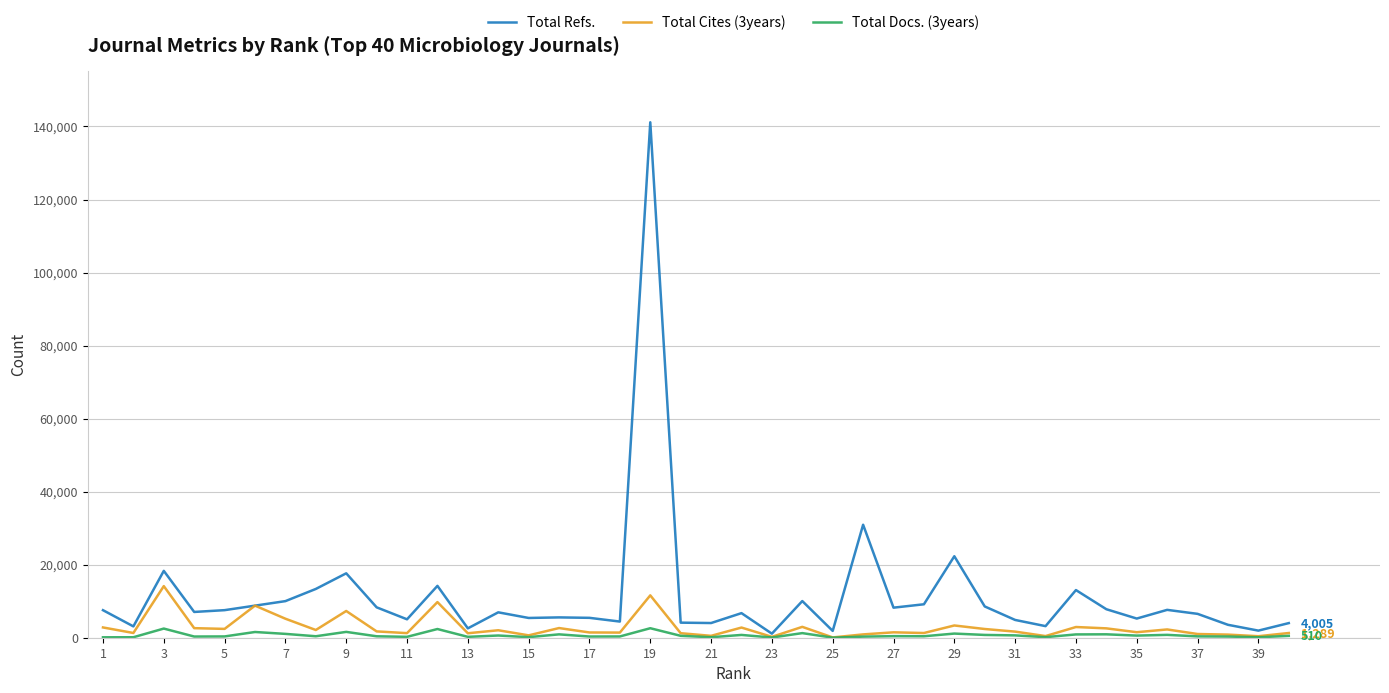

Which series has the largest range (max minus min)?

Total Refs.